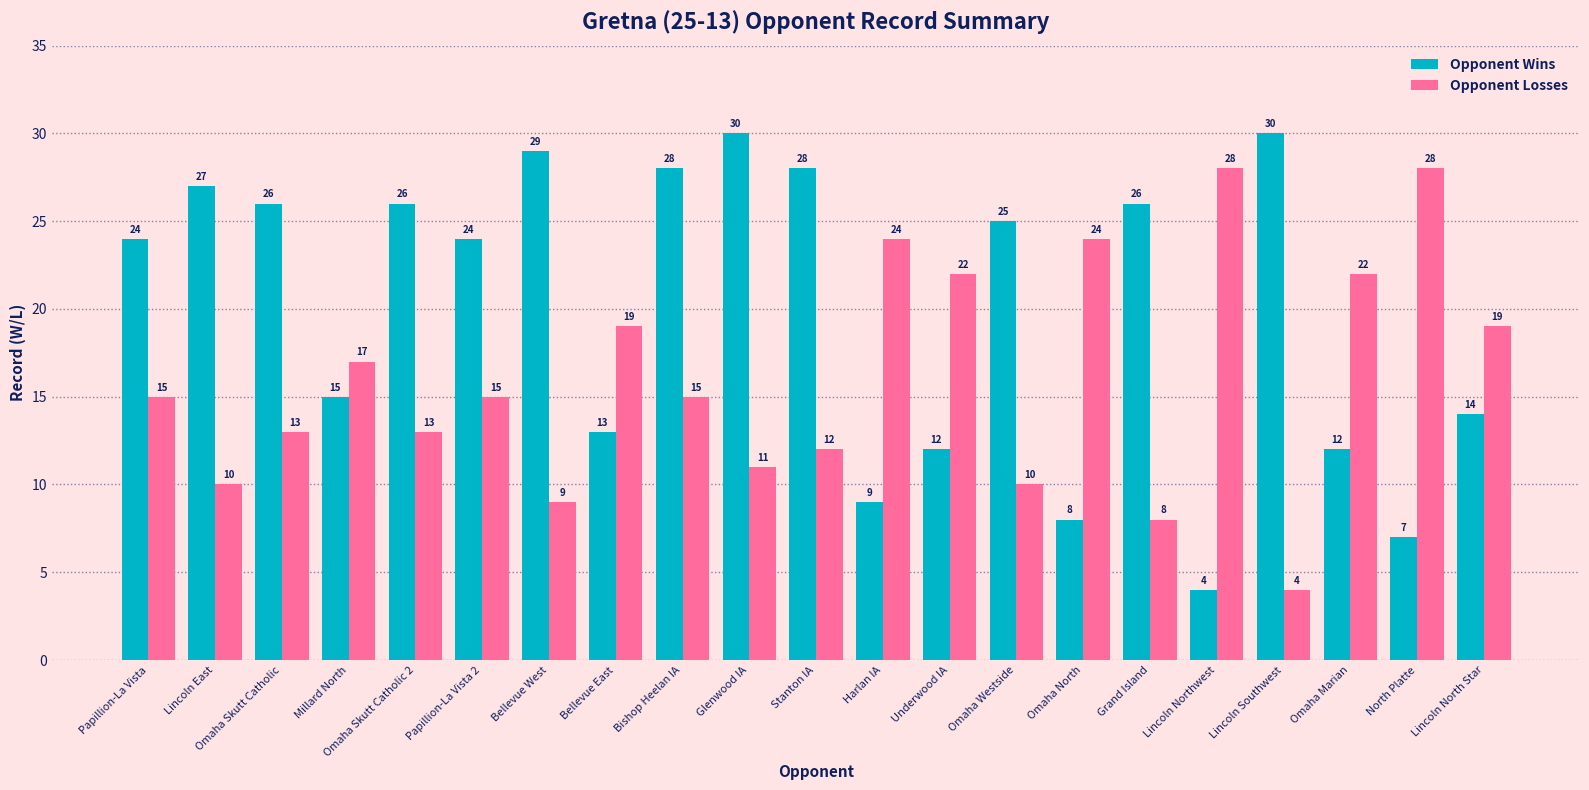

What is the label of the 4th bar from the left?

Millard North